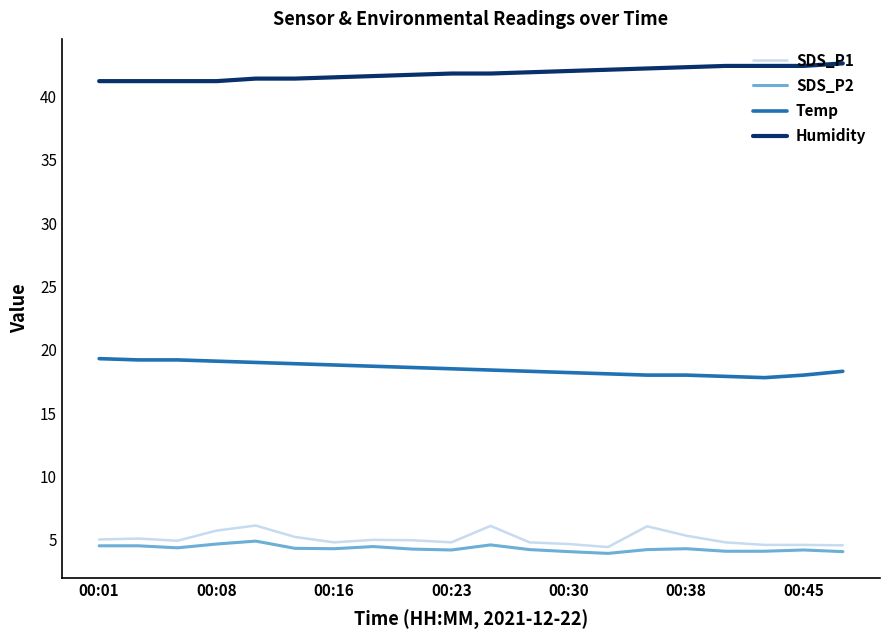

Which series has the largest total across all categories?

Humidity